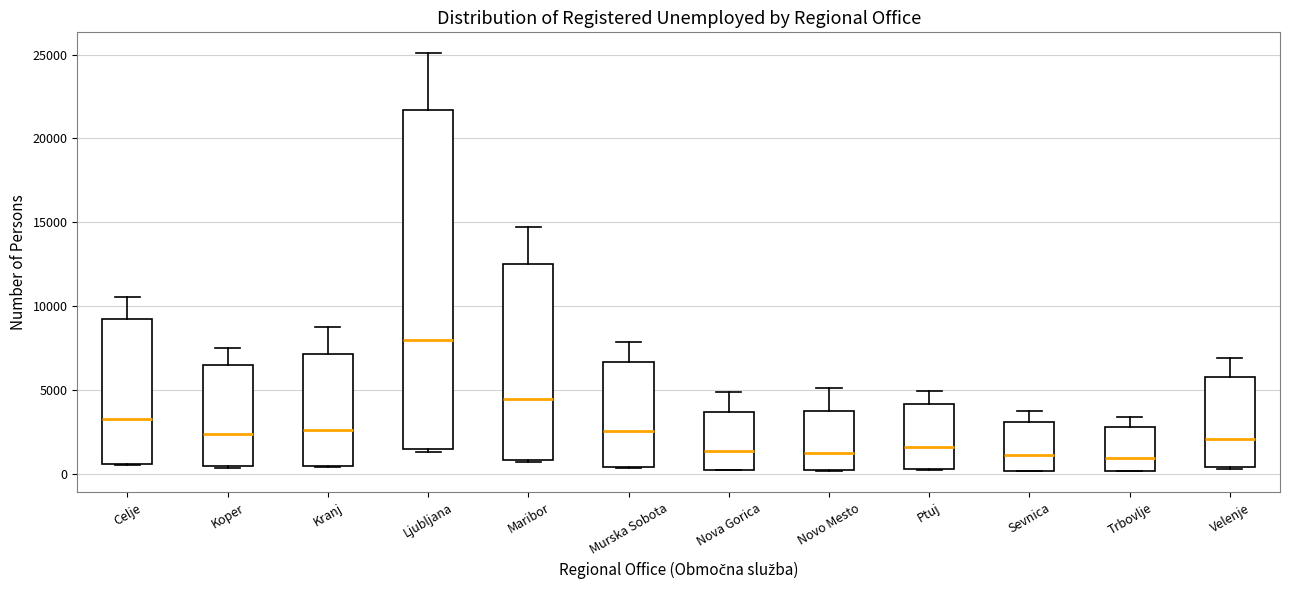

Where is the upper edge of the box for Kranj on the y-axis? The values are not printed on the chart, so give them approximately, as read against the axis.

7000